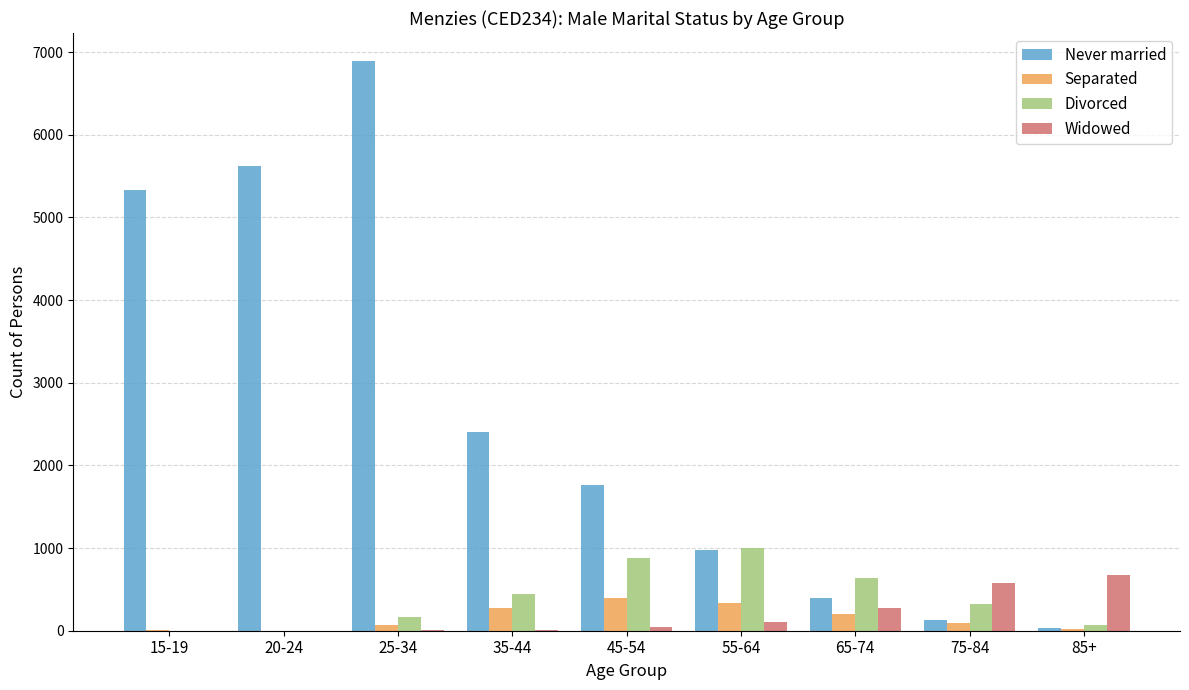

Which label corresponds to the largest value in the chart?

25-34